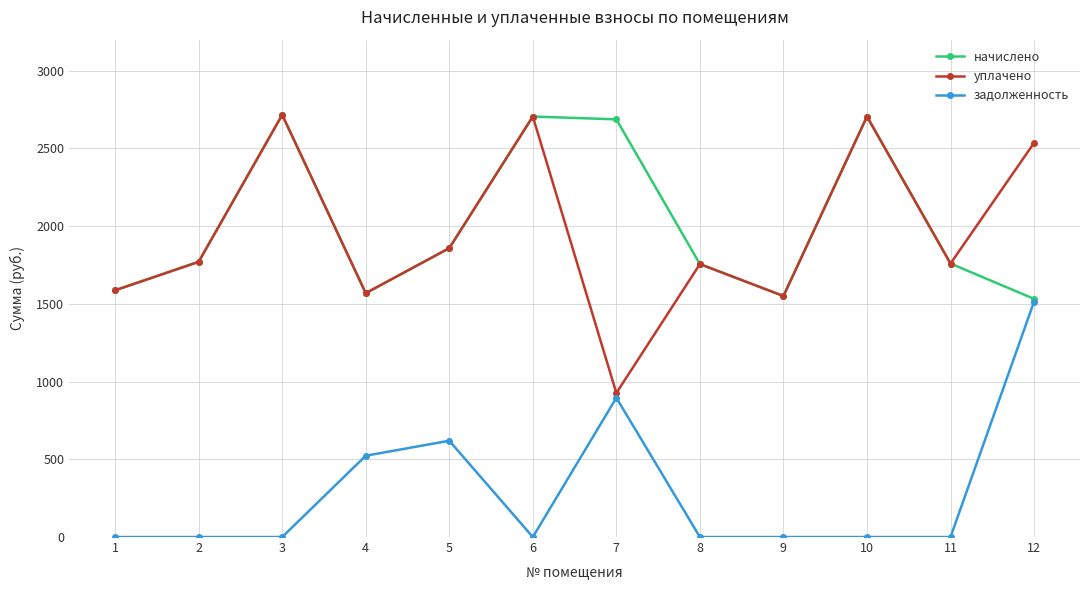

Is it true that уплачено equals 535.7 at 7?

False